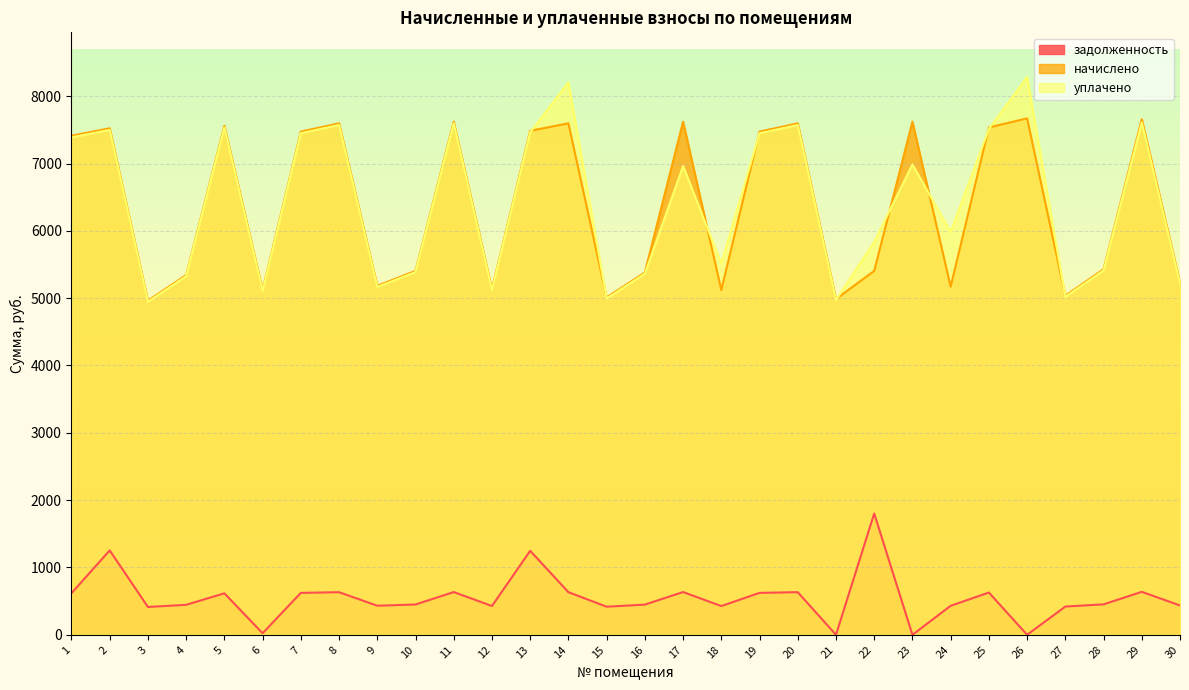

In уплачено, how many points are higher than both neighbors (excluding endpoints)?

10